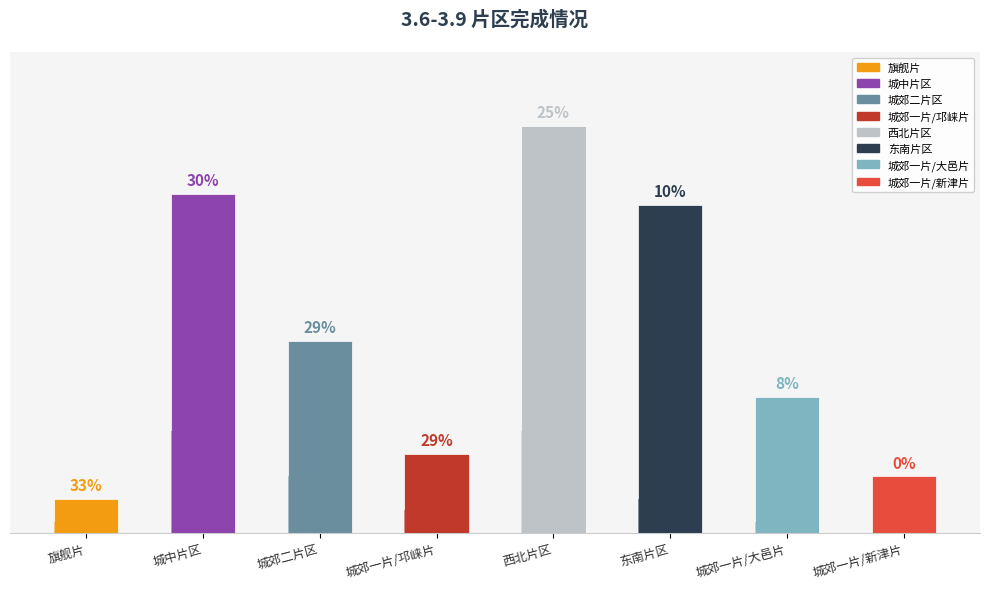

Does the chart contain any negative values?

No